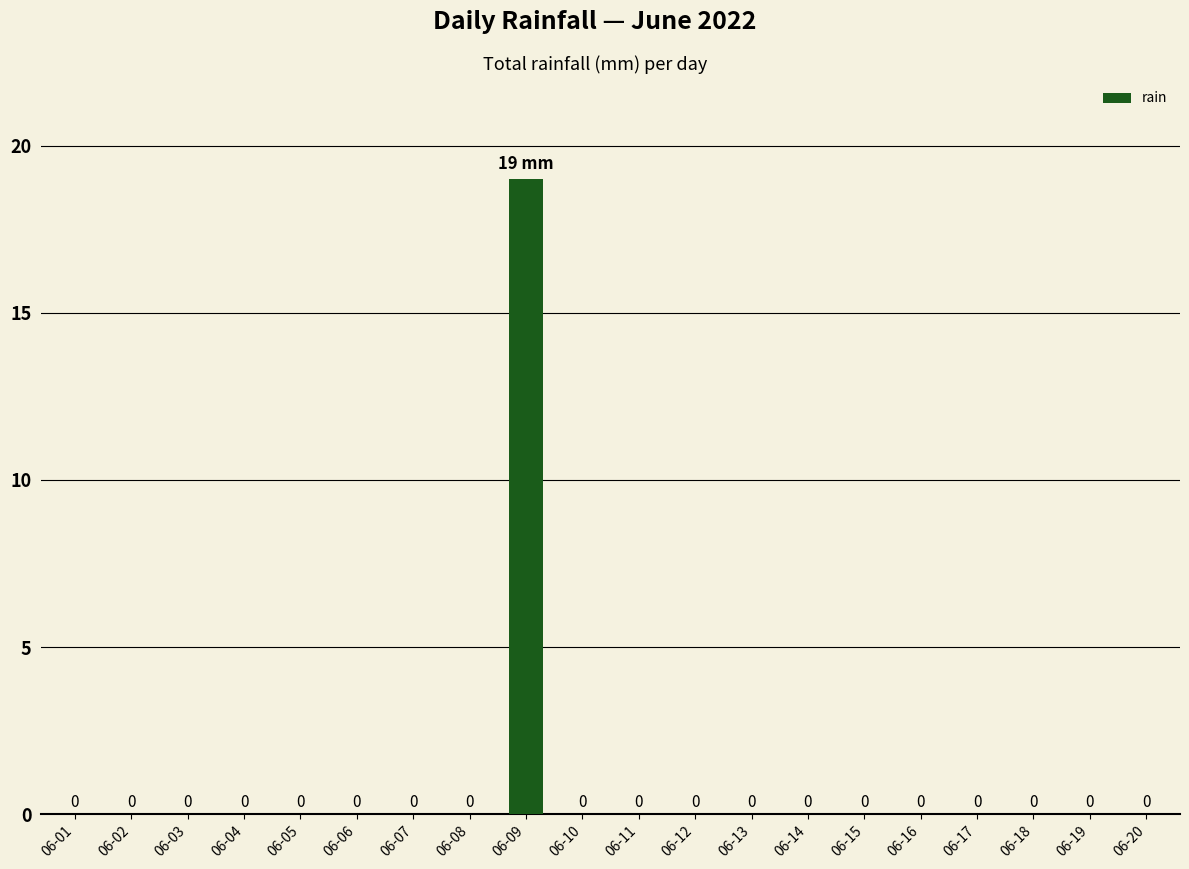

At which category does the chart reach its peak across all series?

06-09